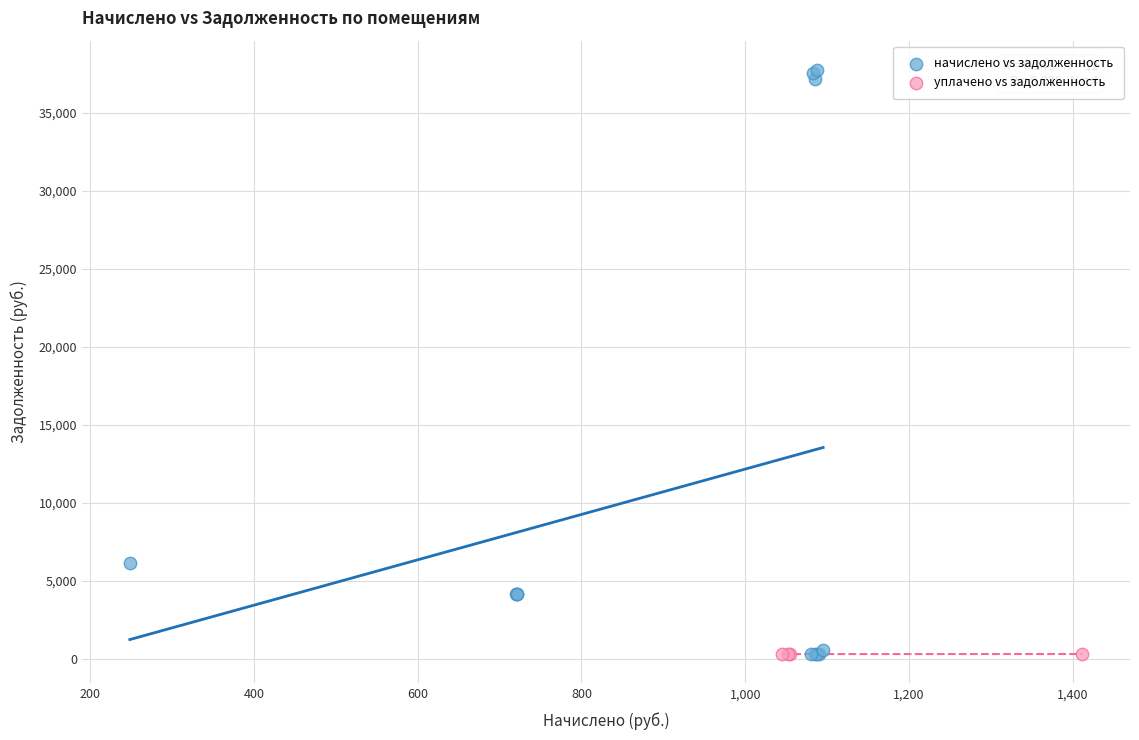

Which series contains the highest Y value?

начислено vs задолженность